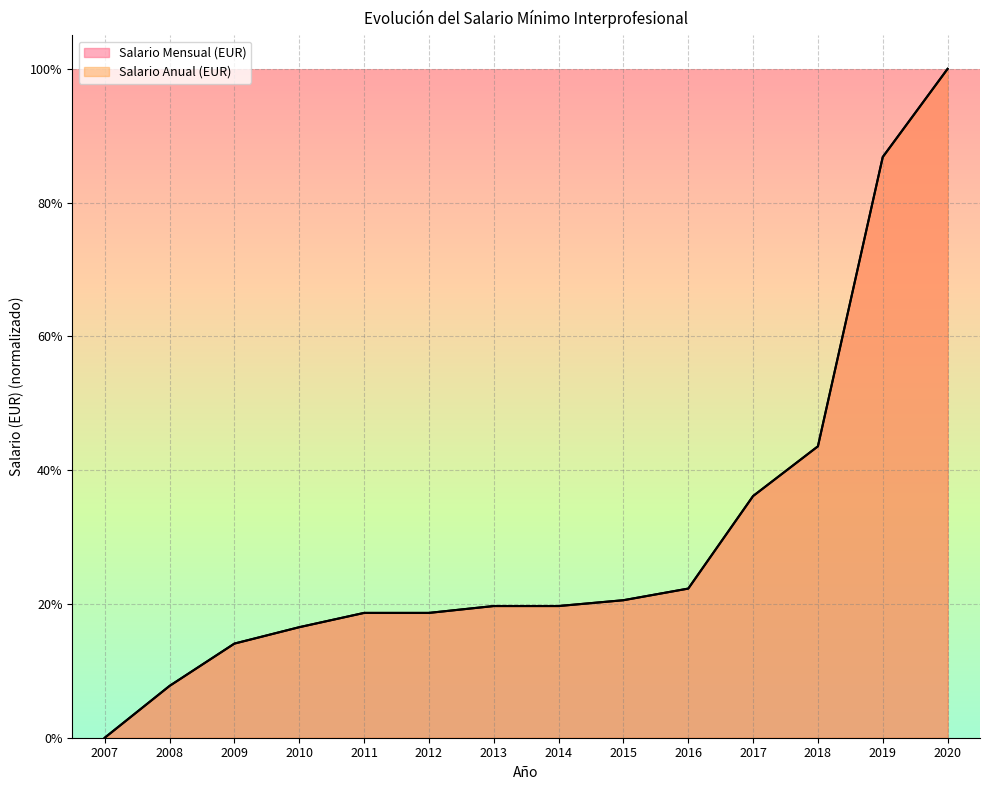

What is the total value across all series at 2013?

39.4